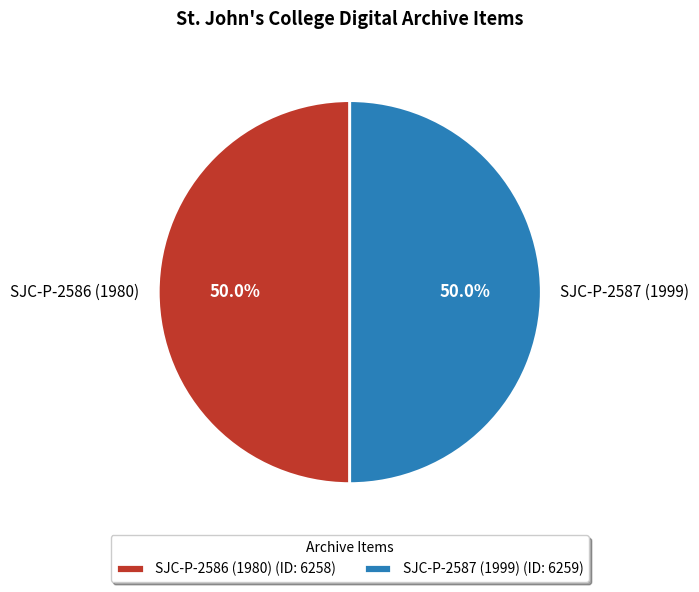

What is the ratio of the value at SJC-P-2586 (1980) to the value at SJC-P-2587 (1999)?

1.0